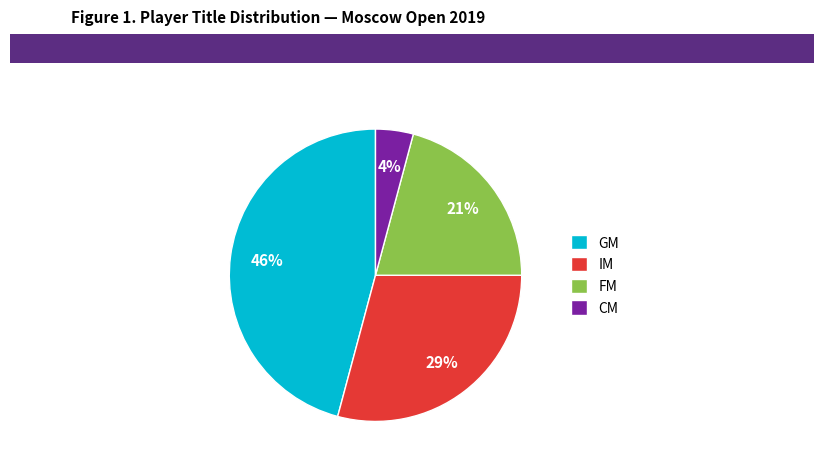

What percentage is the IM slice, to the nearest percent?

29%